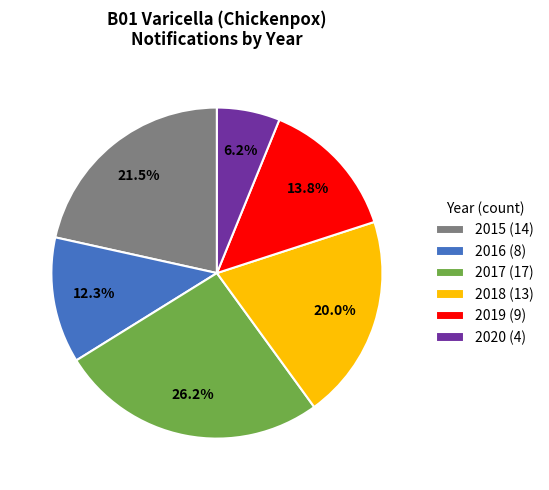

Is 2015 the majority of the pie?

No